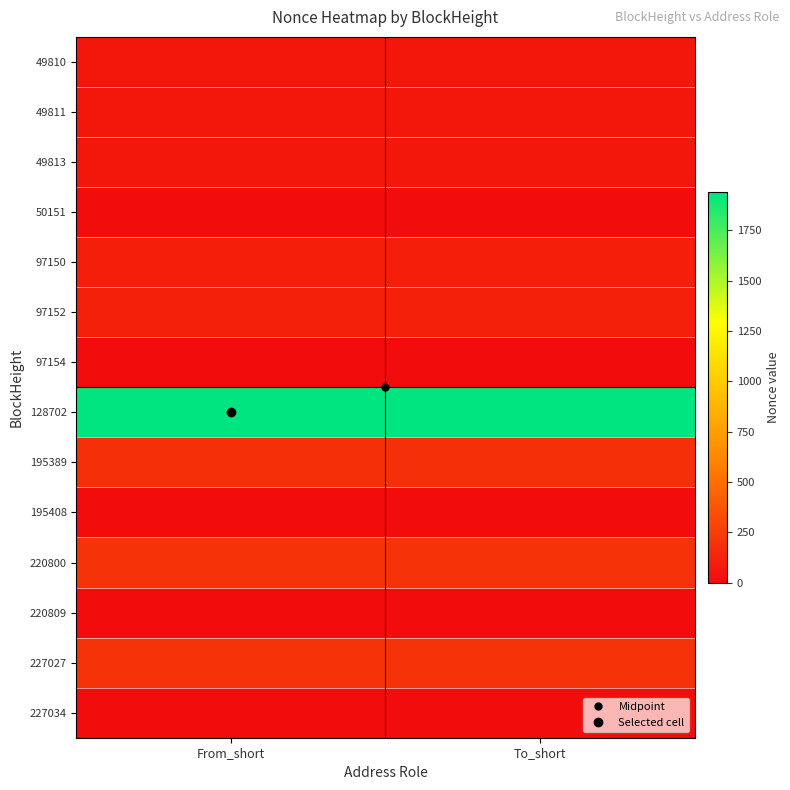

At which category is the sum across all series the highest?

From_short